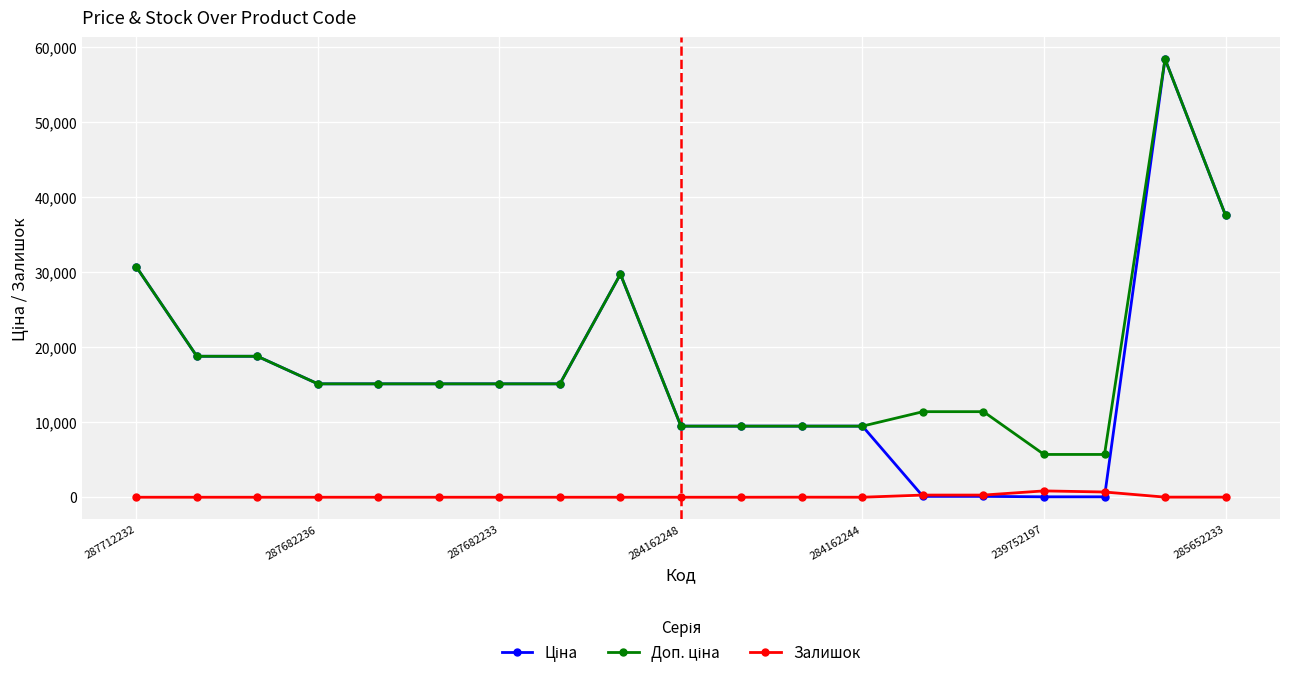

Reading right to left, list all the values displayed in this chart.

Ціна: 37593.6	58426.5	57.0	57.0	114.1	114.1	9480.1	9480.1	9480.1	9480.1	29747.2	15120.0	15120.0	15120.0	15120.0	15120.0	18796.8	18796.8	30717.1
Доп. ціна: 37593.6	58426.5	5705.0	5705.0	11410.0	11410.0	9480.1	9480.1	9480.1	9480.1	29747.2	15120.0	15120.0	15120.0	15120.0	15120.0	18796.8	18796.8	30717.1
Залишок: 13.0	14.0	698.0	845.0	290.0	289.0	2.0	8.0	0.0	0.0	0.0	0.0	0.0	0.0	0.0	0.0	0.0	0.0	0.0